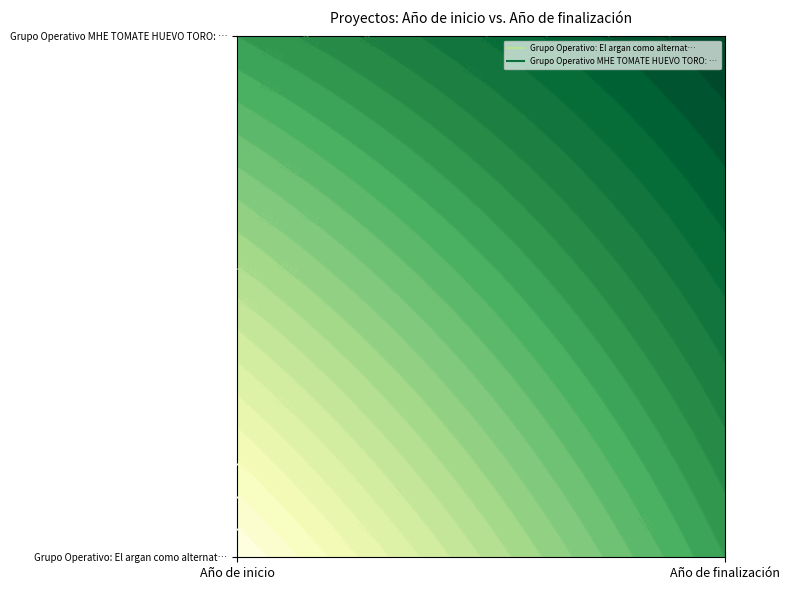

What is the minimum value shown in the chart?

2022